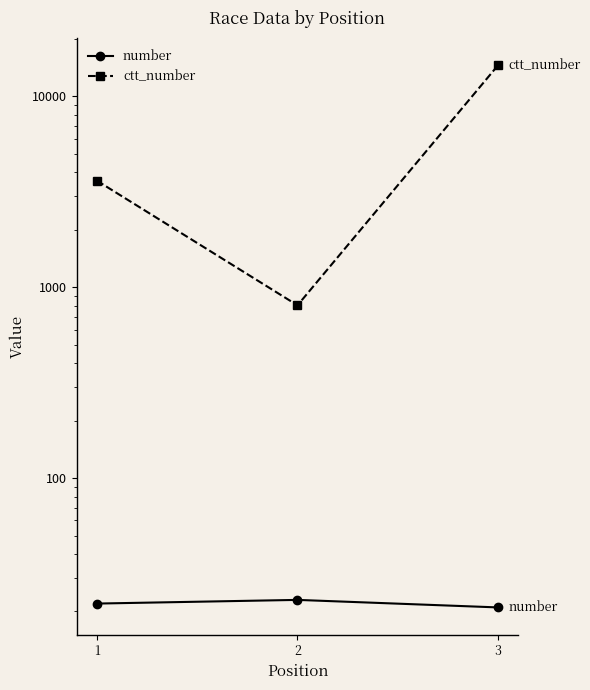

At which label is number closest to 22?

1